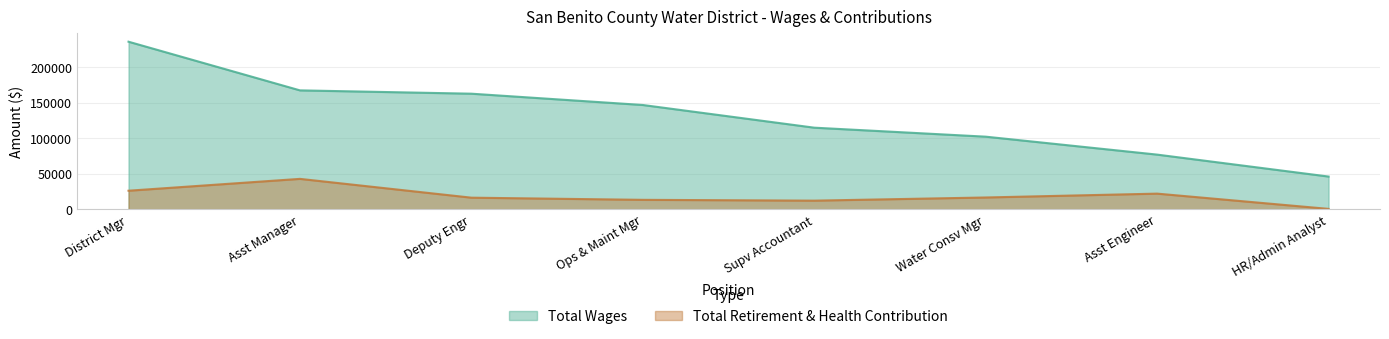

The value of Total Retirement & Health Contribution at Asst Engineer is 21890. True or false?

True